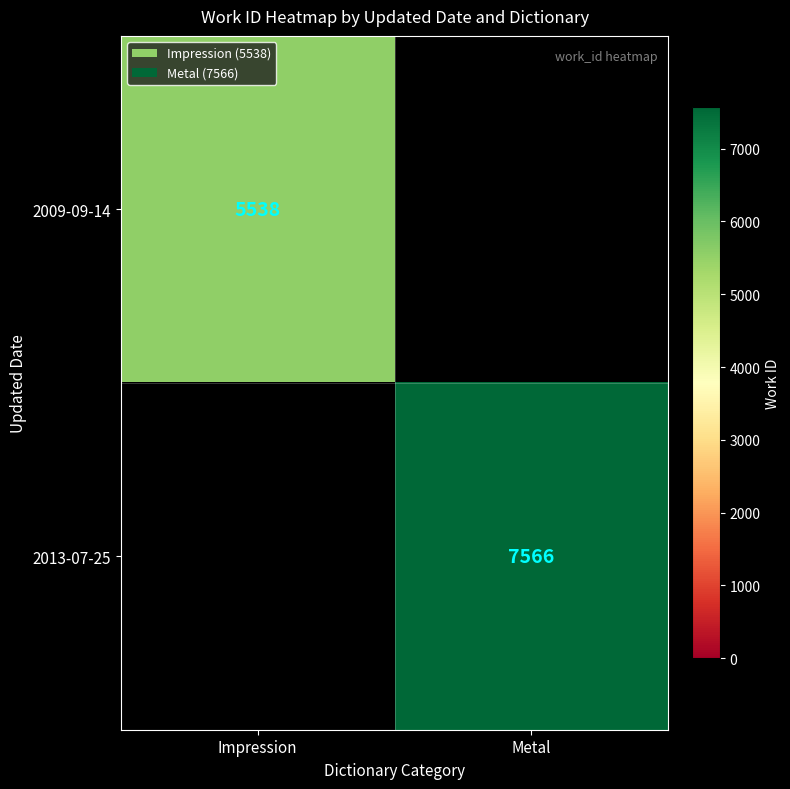

At how many categories does at least one series exceed 6115?

1